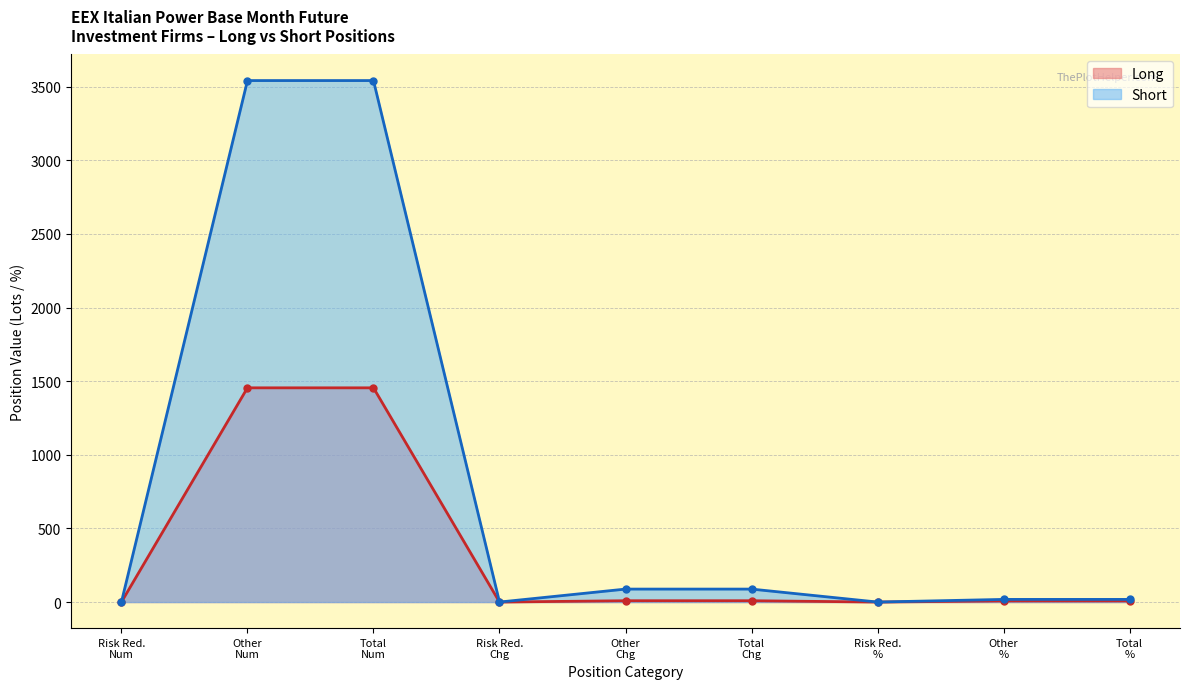

What is the value of the Long point at the 2nd from the left?

1455.0